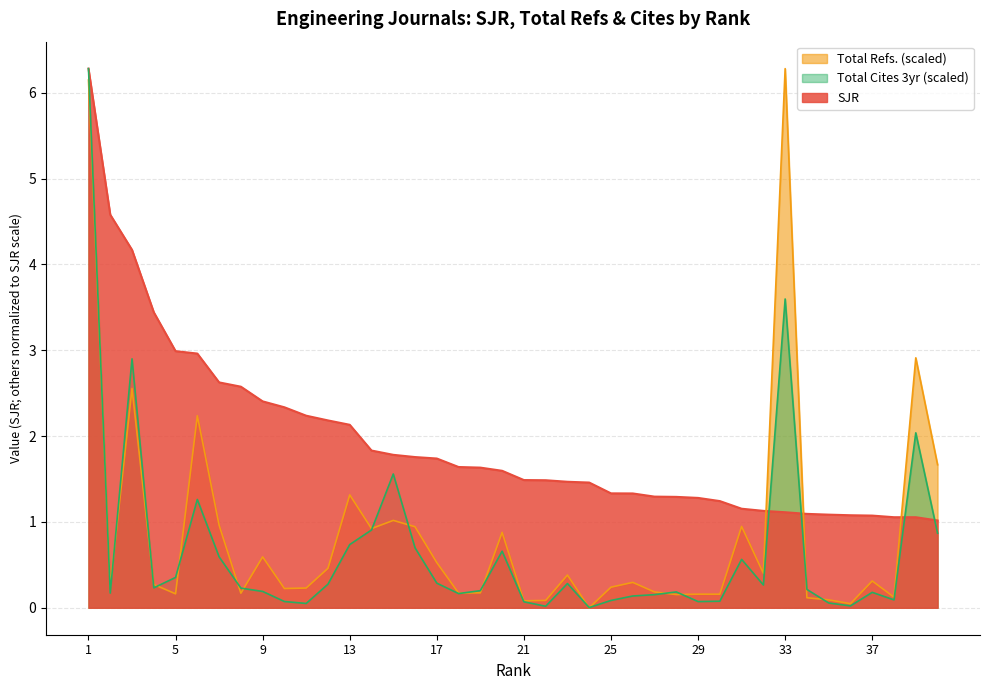

Reading left to right, extract all data points from this chart.

SJR: 1=6.3	2=4.6	3=4.2	4=3.4	5=3.0	6=3.0	7=2.6	8=2.6	9=2.4	10=2.3	11=2.2	12=2.2	13=2.1	14=1.8	15=1.8	16=1.8	17=1.7	18=1.6	19=1.6	20=1.6	21=1.5	22=1.5	23=1.5	24=1.5	25=1.3	26=1.3	27=1.3	28=1.3	29=1.3	30=1.2	31=1.2	32=1.1	33=1.1	34=1.1	35=1.1	36=1.1	37=1.1	38=1.1	39=1.1	40=1.0
Total Refs. (norm): 1=6.1	2=0.2	3=2.6	4=0.3	5=0.2	6=2.2	7=1.0	8=0.2	9=0.6	10=0.2	11=0.2	12=0.5	13=1.3	14=0.9	15=1.0	16=0.9	17=0.5	18=0.2	19=0.2	20=0.9	21=0.1	22=0.1	23=0.4	24=0.0	25=0.2	26=0.3	27=0.2	28=0.2	29=0.2	30=0.2	31=0.9	32=0.4	33=6.3	34=0.1	35=0.1	36=0.0	37=0.3	38=0.1	39=2.9	40=1.7
Total Cites (3years): 1=6.3	2=0.2	3=2.9	4=0.2	5=0.4	6=1.3	7=0.6	8=0.2	9=0.2	10=0.1	11=0.1	12=0.3	13=0.7	14=0.9	15=1.6	16=0.7	17=0.3	18=0.2	19=0.2	20=0.7	21=0.1	22=0.0	23=0.3	24=0.0	25=0.1	26=0.1	27=0.2	28=0.2	29=0.1	30=0.1	31=0.6	32=0.3	33=3.6	34=0.2	35=0.1	36=0.0	37=0.2	38=0.1	39=2.0	40=0.9